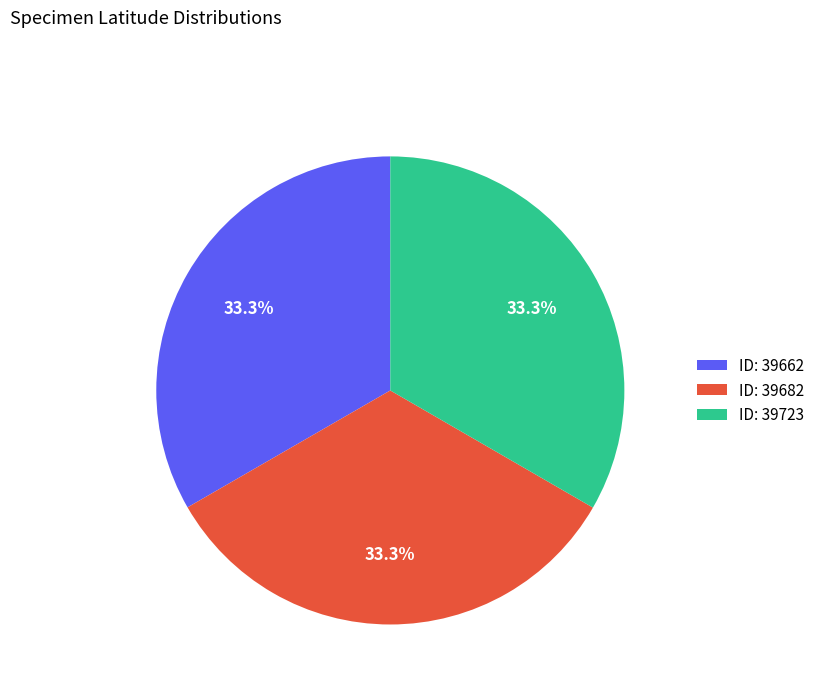

Is there any slice that represents more than half of the pie?

No